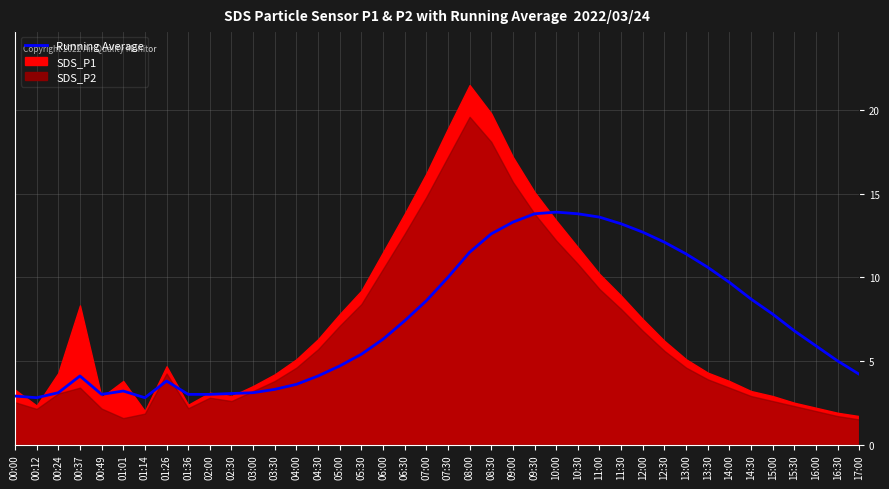

True or false: the data shows 17.4 at 09:00.

False